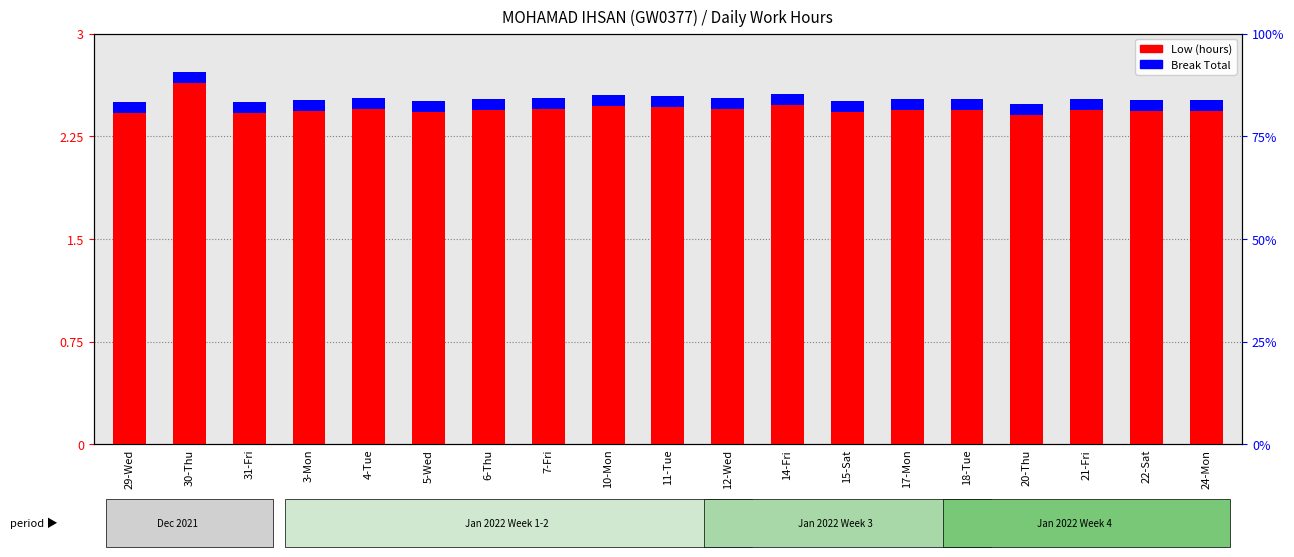

Reading right to left, what are all the values shown in this chart?

Low (hours): 24-Mon=2.4	22-Sat=2.4	21-Fri=2.4	20-Thu=2.4	18-Tue=2.4	17-Mon=2.4	15-Sat=2.4	14-Fri=2.5	12-Wed=2.4	11-Tue=2.5	10-Mon=2.5	7-Fri=2.4	6-Thu=2.4	5-Wed=2.4	4-Tue=2.4	3-Mon=2.4	31-Fri=2.4	30-Thu=2.6	29-Wed=2.4
Break Total (scaled): 24-Mon=0.1	22-Sat=0.1	21-Fri=0.1	20-Thu=0.1	18-Tue=0.1	17-Mon=0.1	15-Sat=0.1	14-Fri=0.1	12-Wed=0.1	11-Tue=0.1	10-Mon=0.1	7-Fri=0.1	6-Thu=0.1	5-Wed=0.1	4-Tue=0.1	3-Mon=0.1	31-Fri=0.1	30-Thu=0.1	29-Wed=0.1